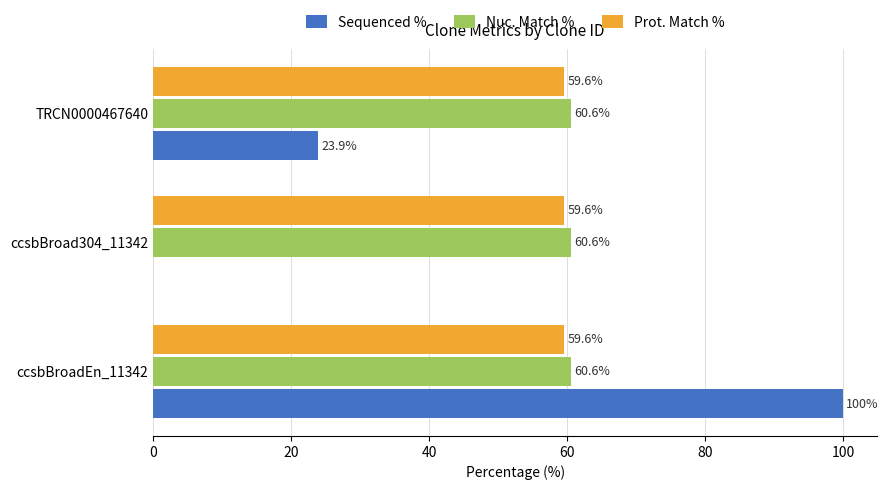

Which series has the largest total across all categories?

Nuc. Match %